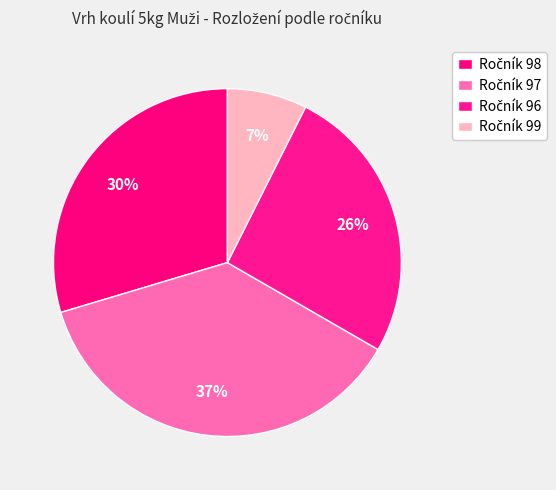

To the nearest percent, what is the average slice percentage?

25%